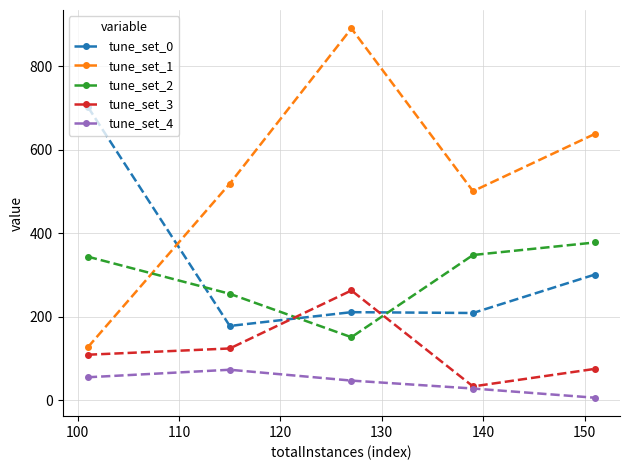

True or false: tune_set_1 and tune_set_4 cross at least once.

False